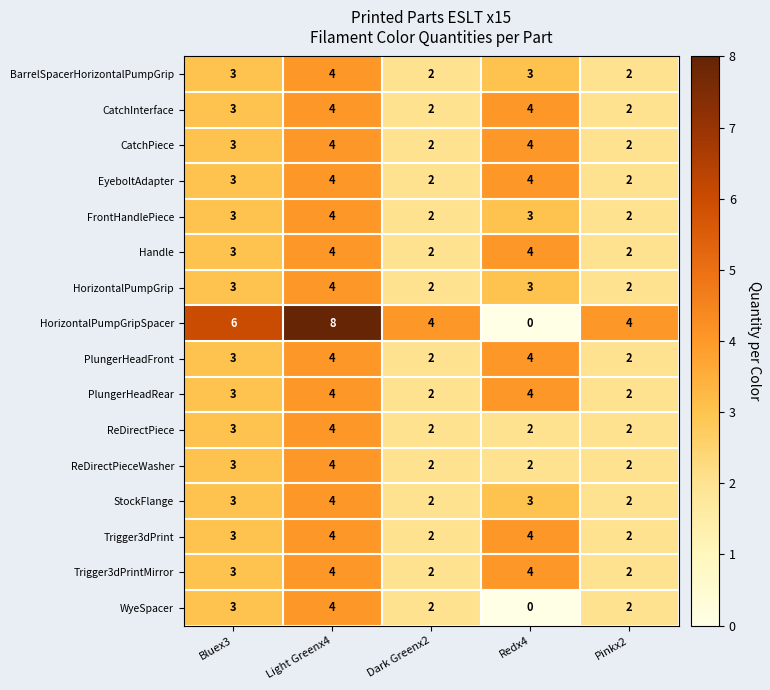

What is the difference between the second highest and minimum values in the WyeSpacer series?

3